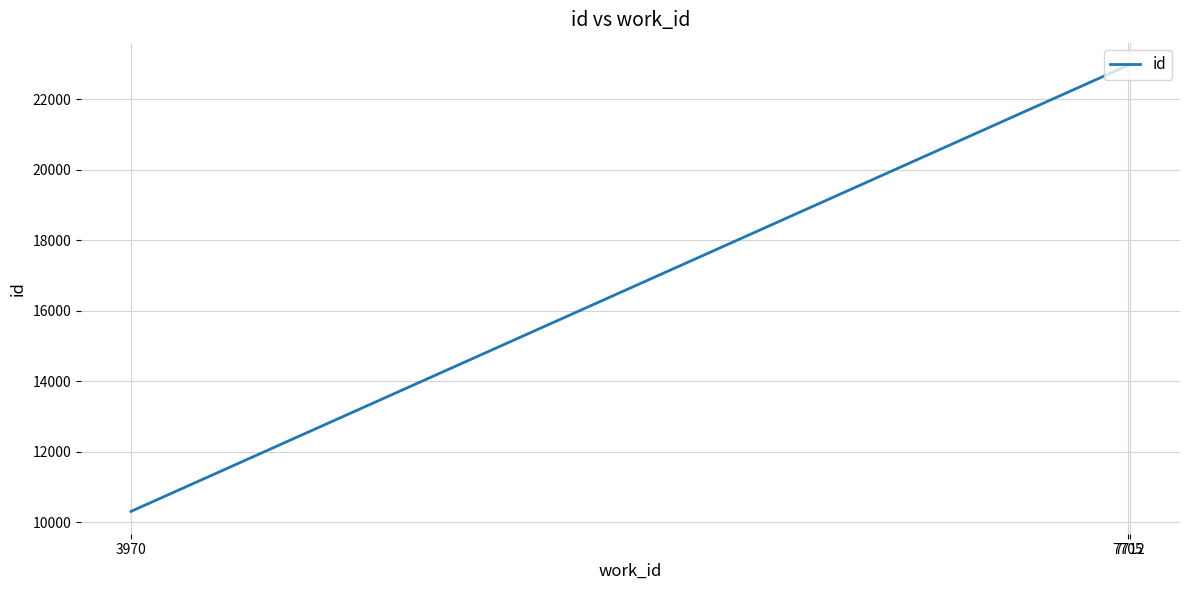

Does the chart have visible grid lines?

Yes